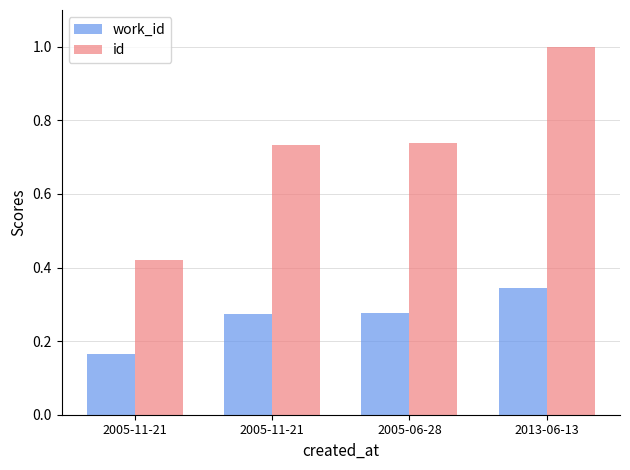

Rank the categories by id value from highest to lowest.

2013-06-13, 2005-06-28, 2005-11-21, 2005-11-21